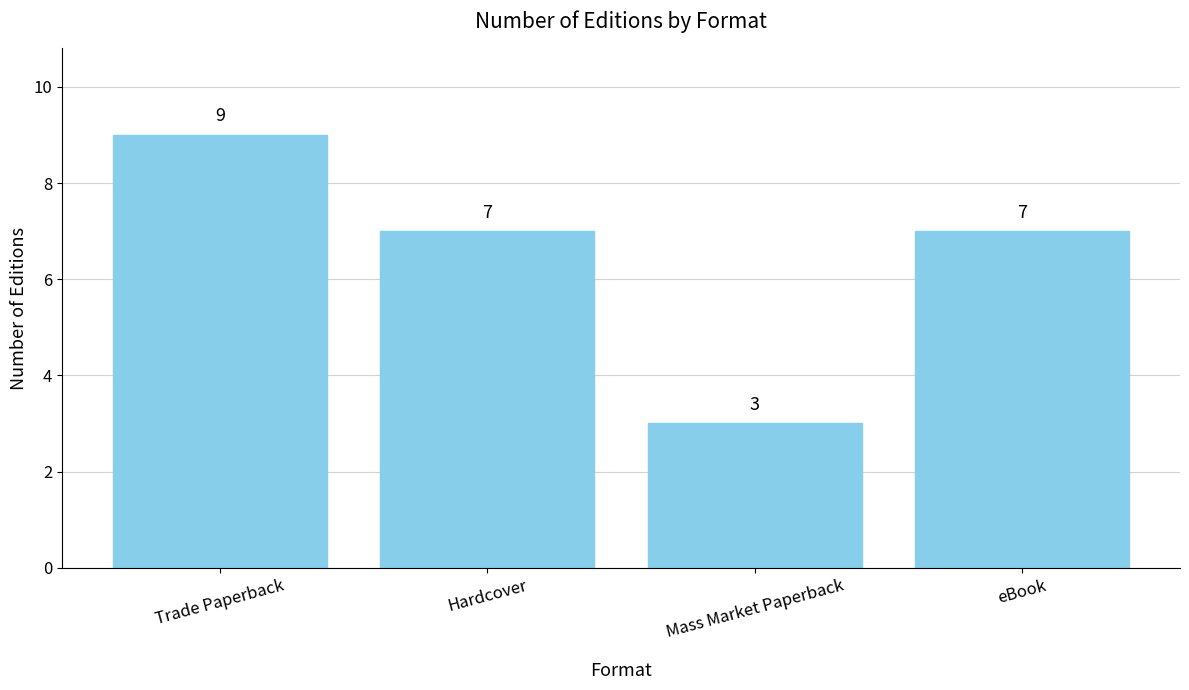

Are the bars horizontal?

No